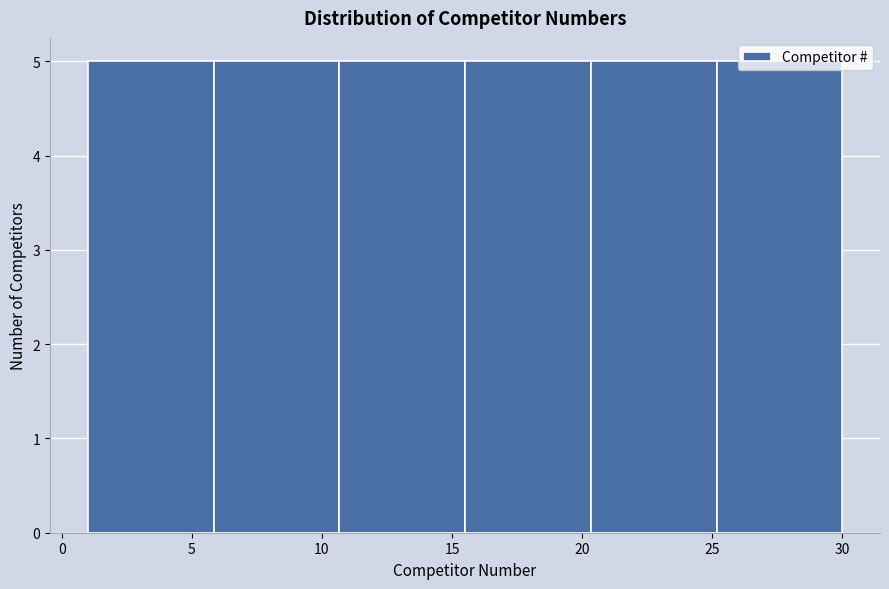

How tall is the bar that spans 15.5 to 20.5 on the x-axis? Neither the bar edges nor the heights are printed on the chart, so give them approximately, as read against the axes.

5